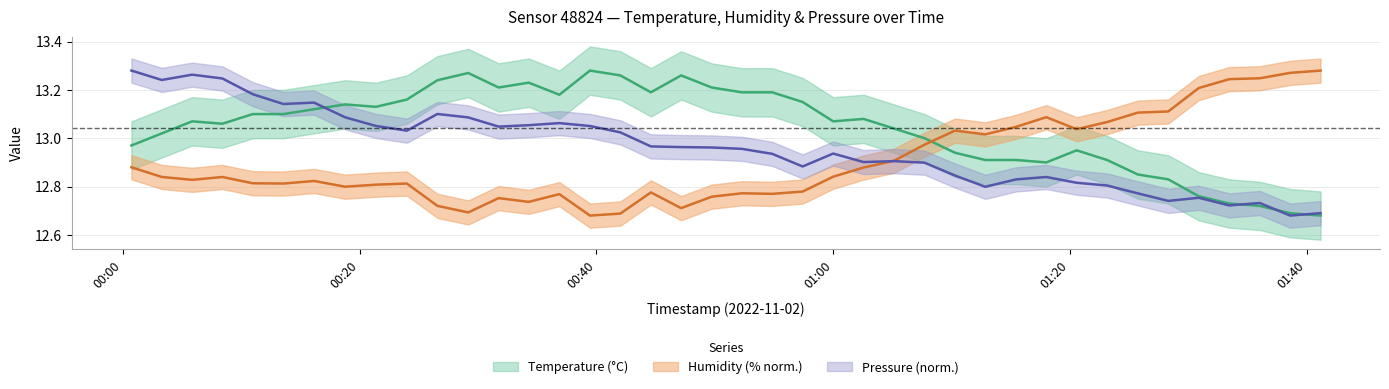

What is the value of the humidity point at the 16th from the left?

12.7